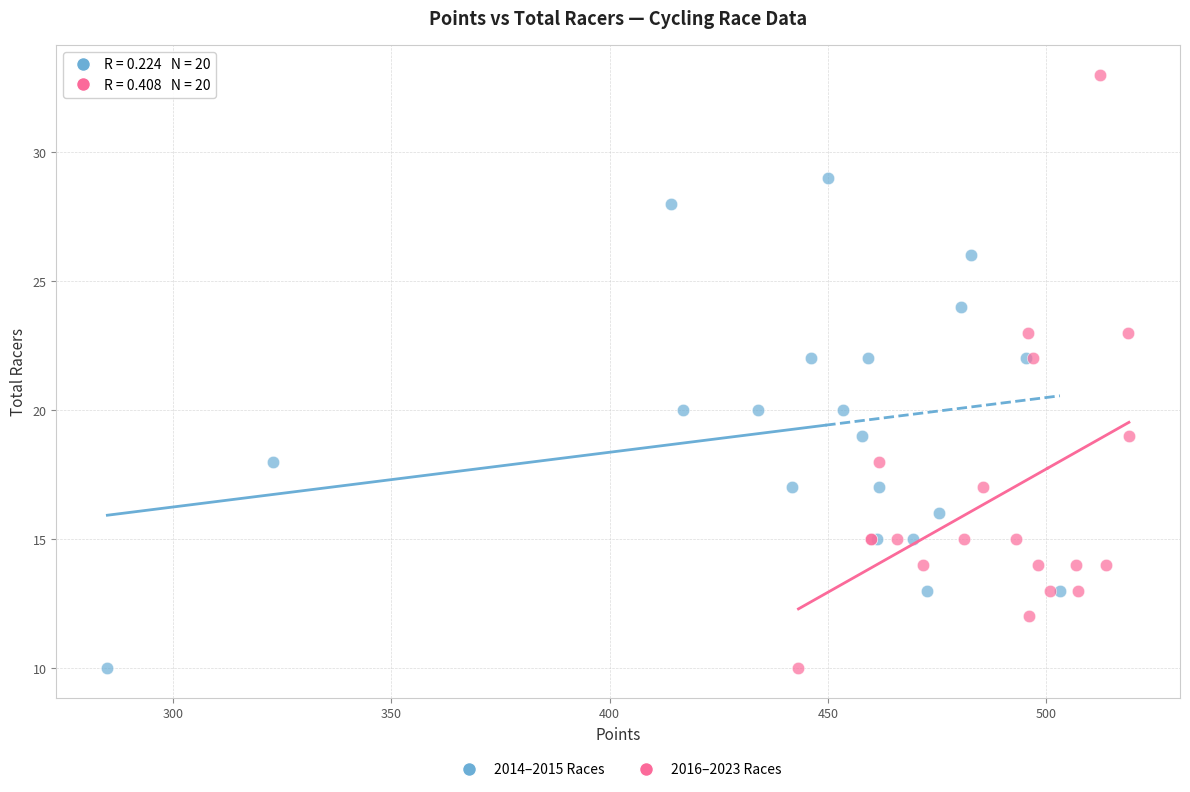

Which series contains the highest Y value?

2016–2023 Races